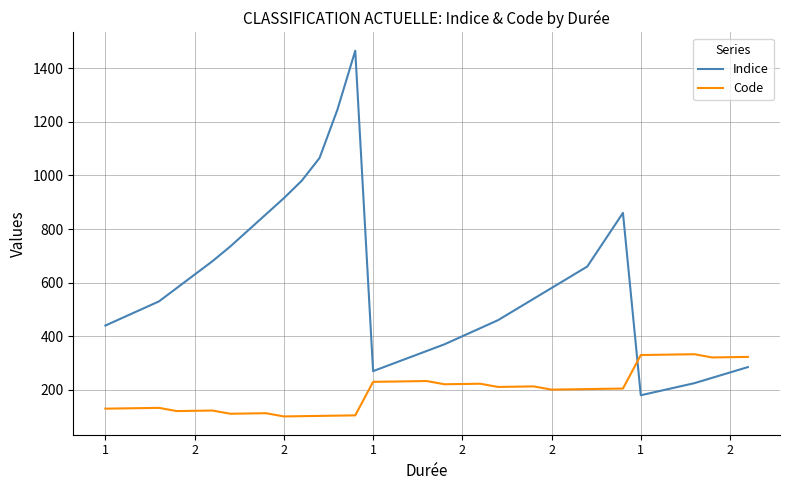

After their last crossing, which series has the higher values: Indice or Code?

Code